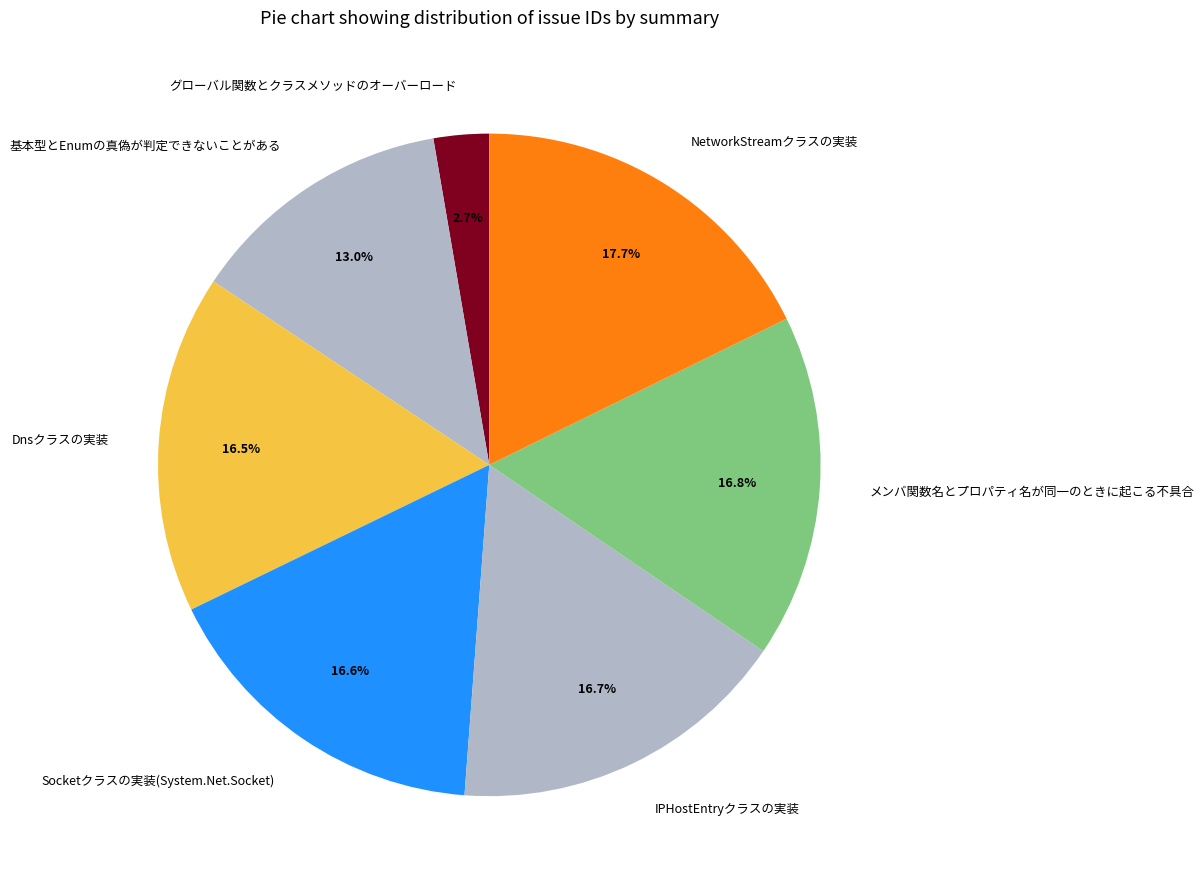

Which category has the smallest portion of the pie?

グローバル関数とクラスメソッドのオーバーロード